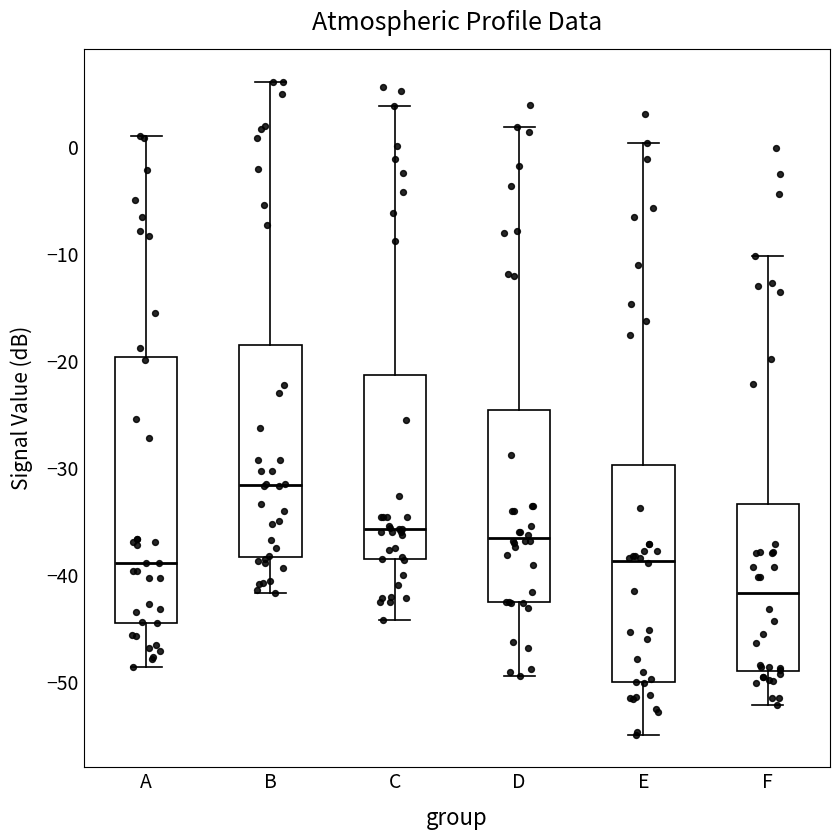

Reading left to right, transcribe this box plot: for each box, give where its median line is, the range the box spans, and where its two whiskers end, as read against the y-axis. The values are not printed on the chart, so give them approximately, as read against the axis.

A: median -39, box -44 to -20, whiskers -49 to 1
B: median -32, box -38 to -18, whiskers -42 to 6
C: median -36, box -39 to -21, whiskers -44 to 4
D: median -36, box -42 to -25, whiskers -49 to 2
E: median -39, box -50 to -30, whiskers -55 to 0
F: median -42, box -49 to -33, whiskers -52 to -10